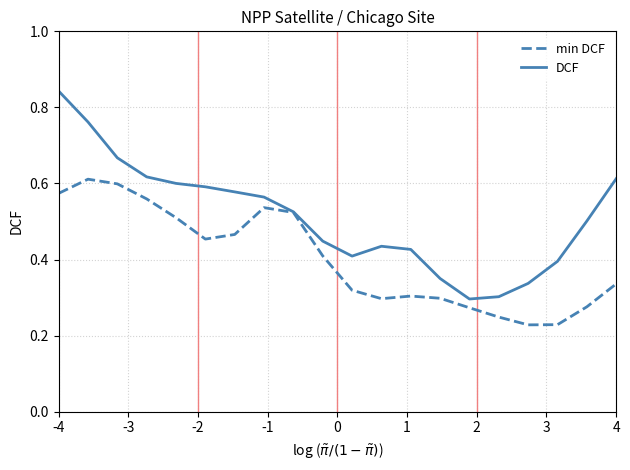

List the series in order of their overall mean, highest first.

DCF, min DCF